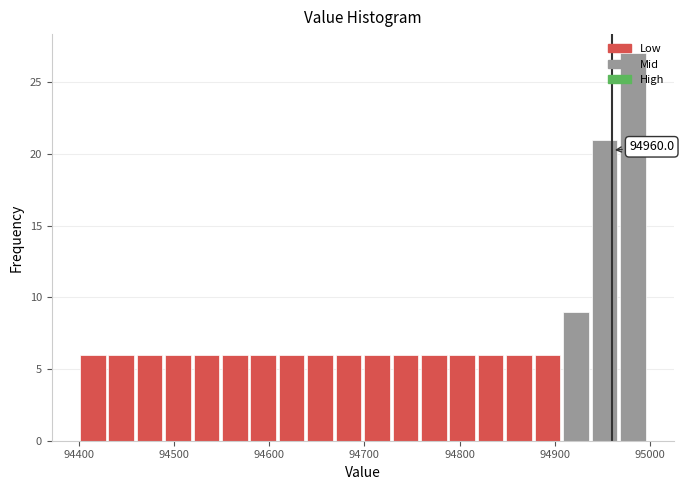

Read against the x-axis, roughly where is the centre of the tallest bar?

94980